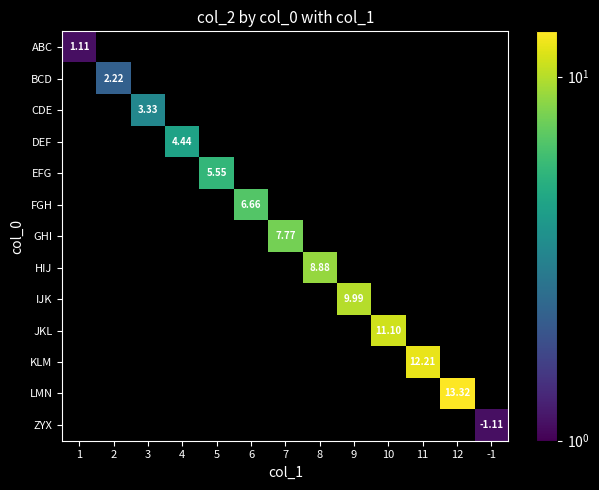

How many positive values does the FGH series have?

1